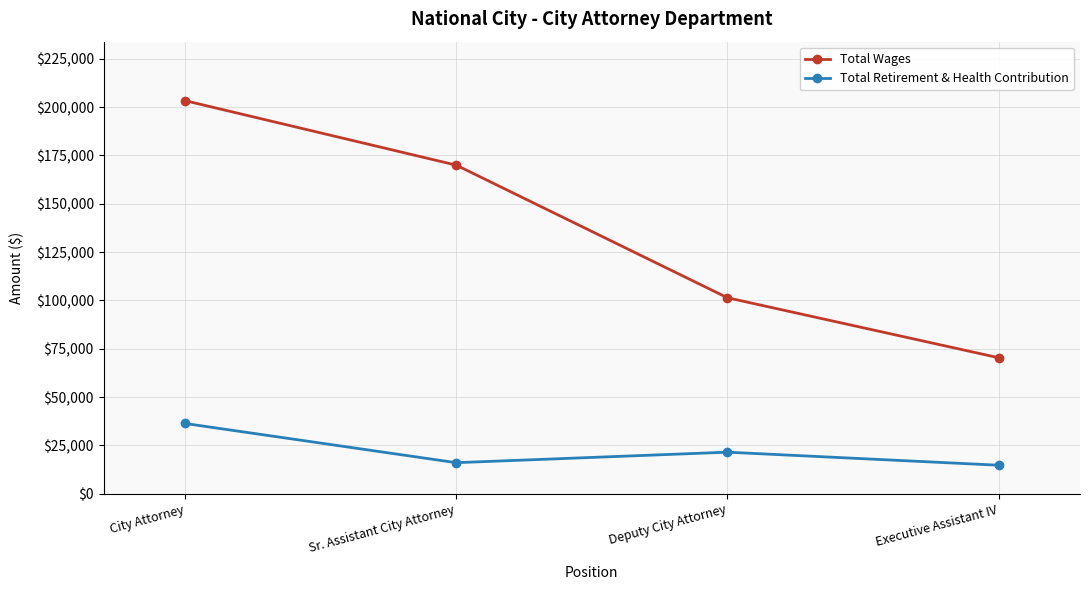

True or false: Total Retirement & Health Contribution and Total Wages cross at least once.

False